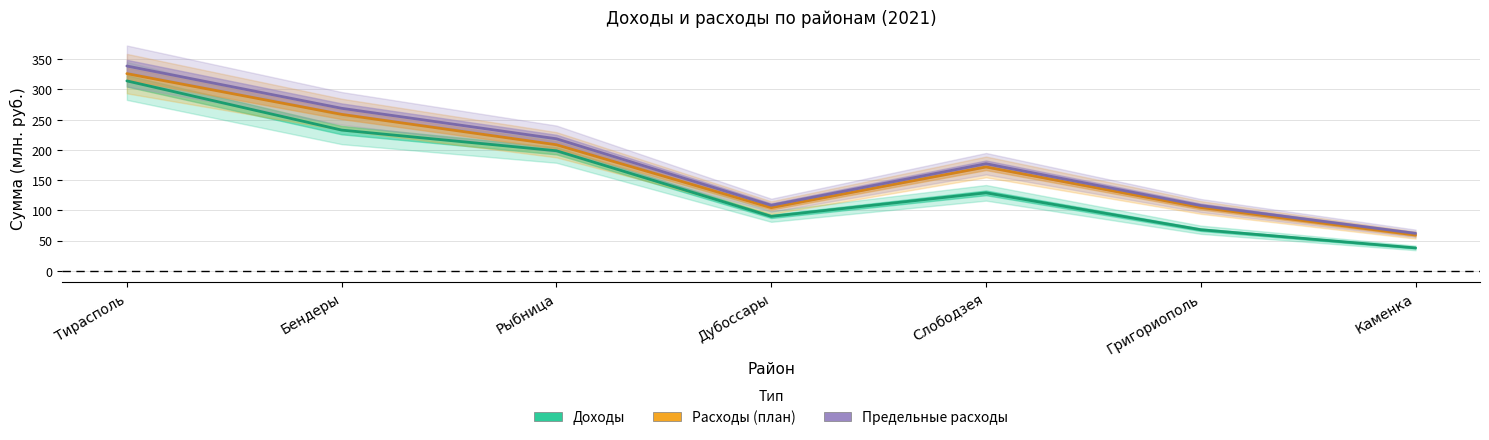

Count the number of categories in the chart.

7